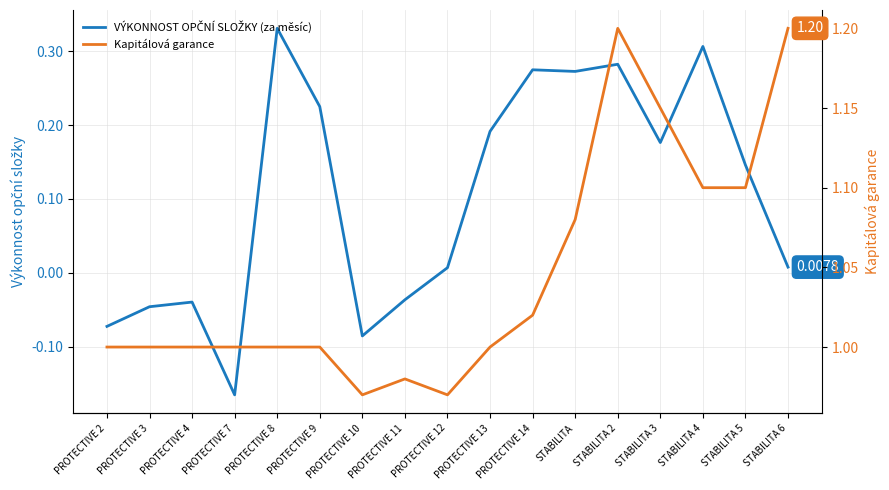

What position from the right is PROTECTIVE 14?

7